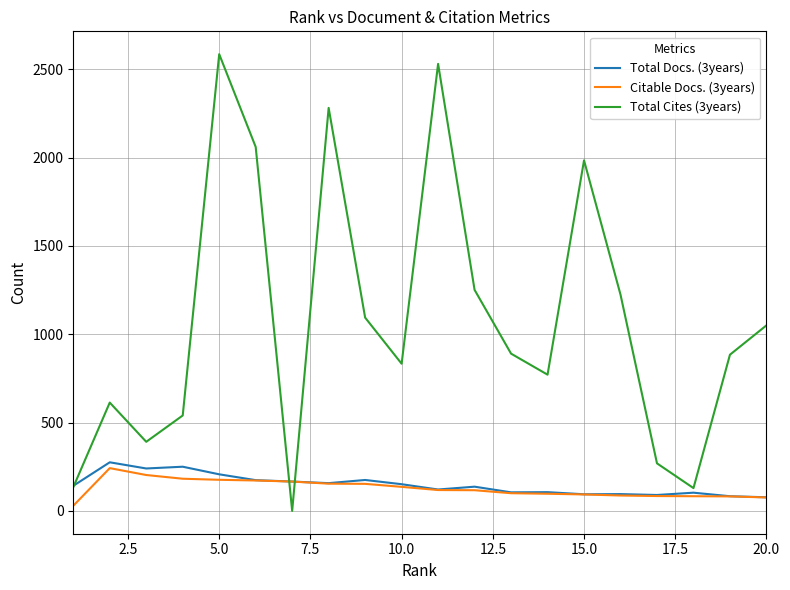

Which series has the widest spread of values?

Total Cites (3years)